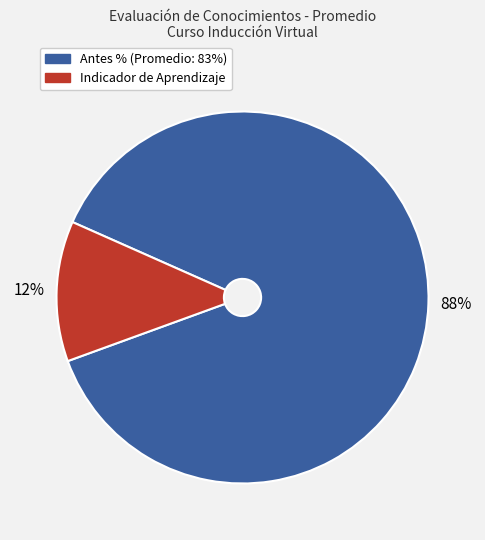

To the nearest percent, what is the average slice percentage?

50%